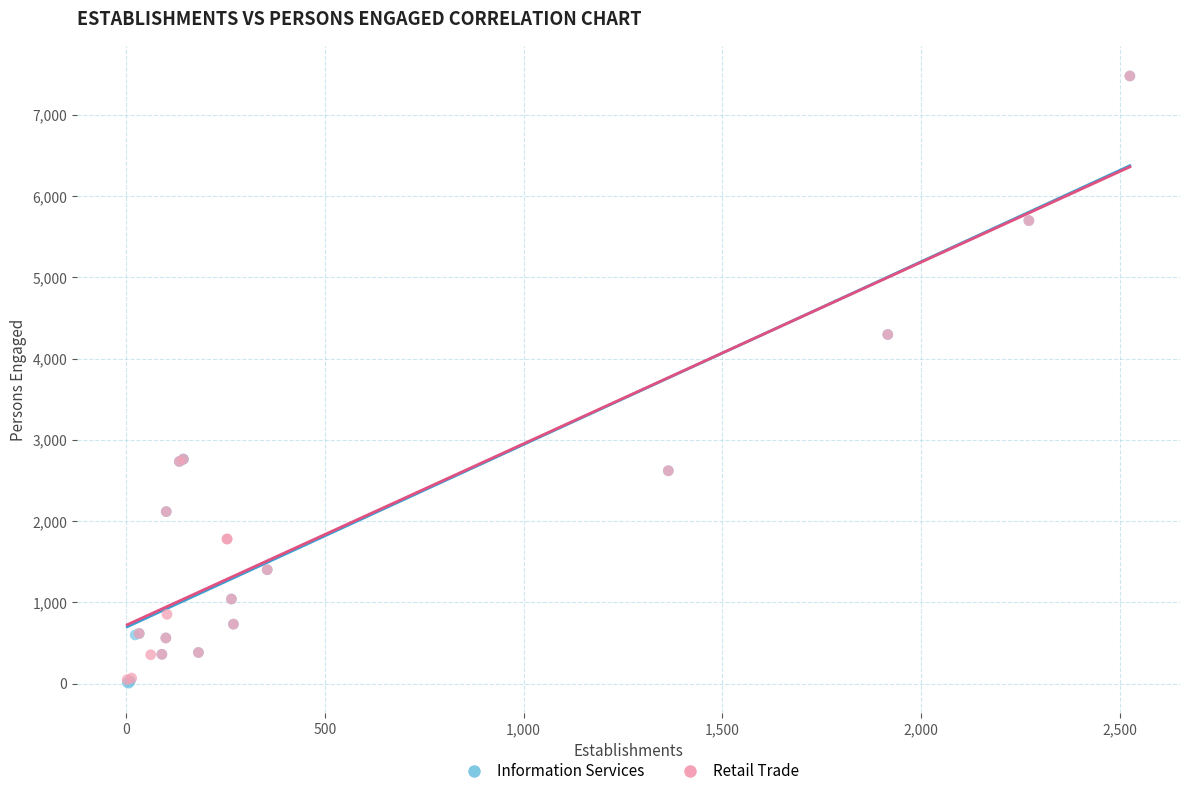

What are all the series names shown in the legend?

Information Services, Retail Trade